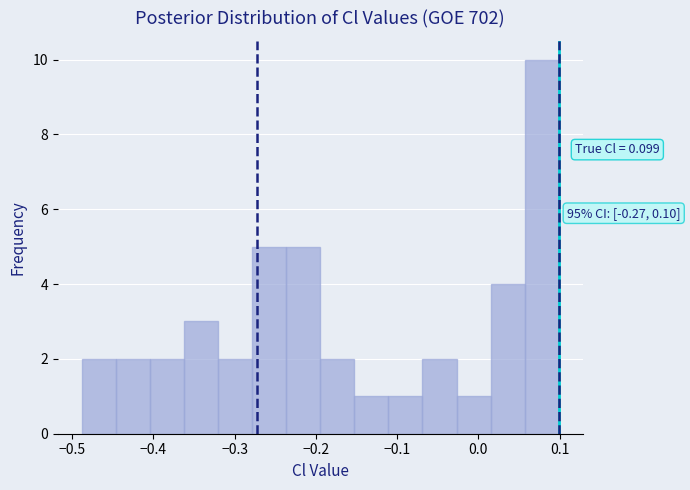

Which range on the x-axis has the tallest bar?

0.06 to 0.10